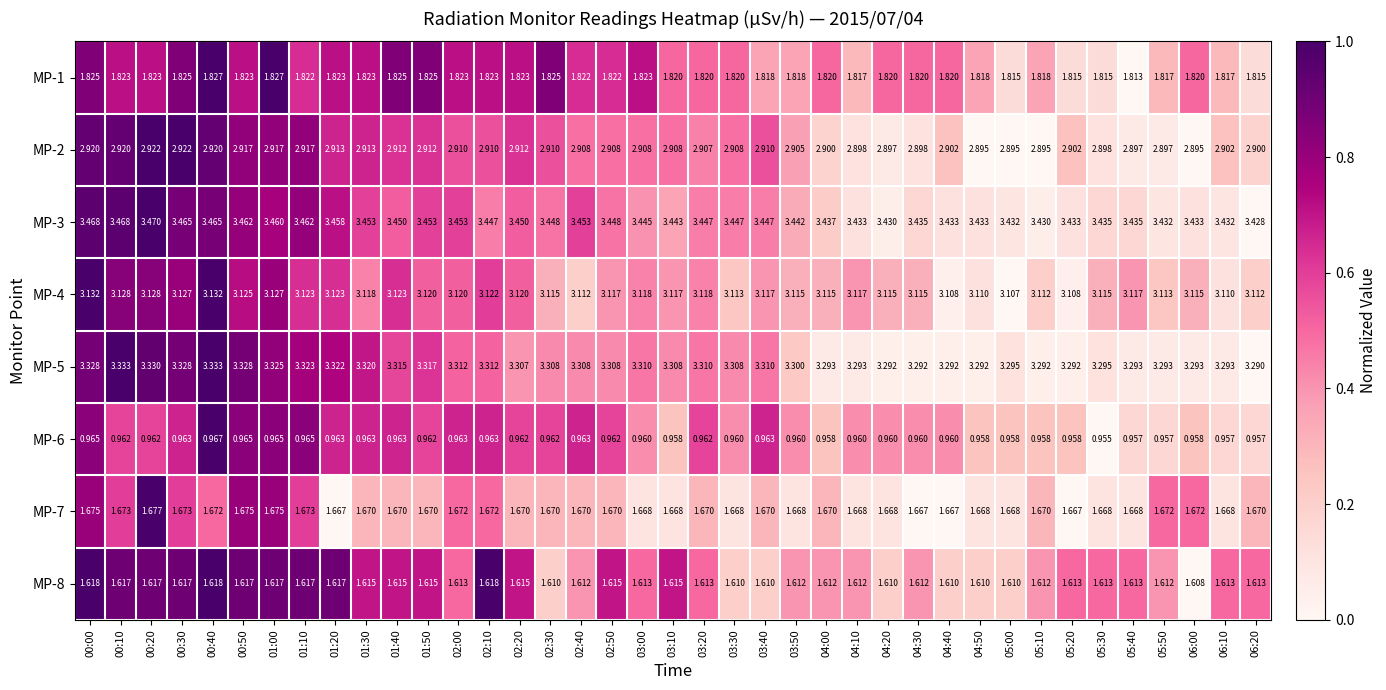

Between 01:40 and 04:50, which series saw the biggest shift?

MP-5